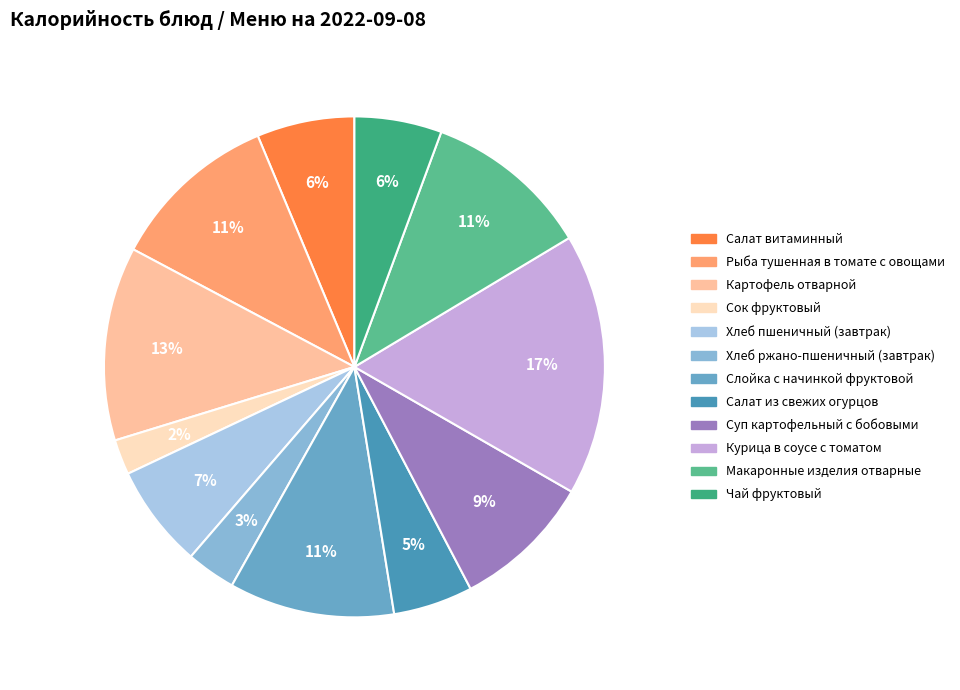

Which slice is the smallest?

Сок фруктовый